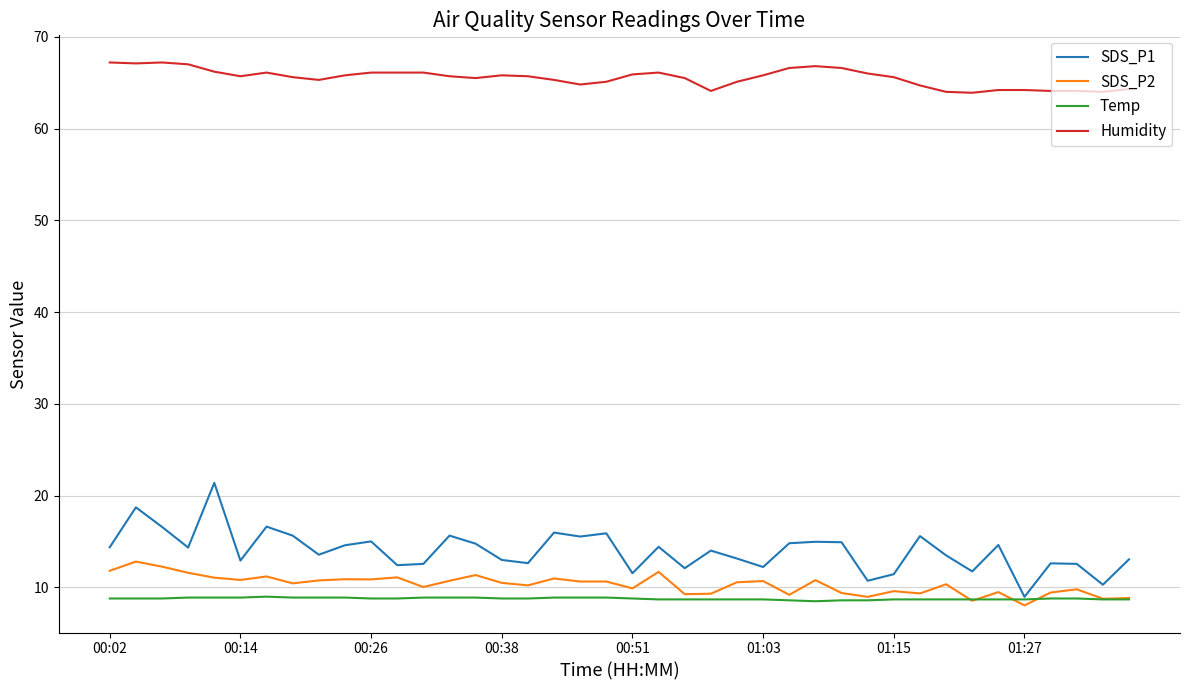

List the series in order of their peak value, highest first.

Humidity, SDS_P1, SDS_P2, Temp